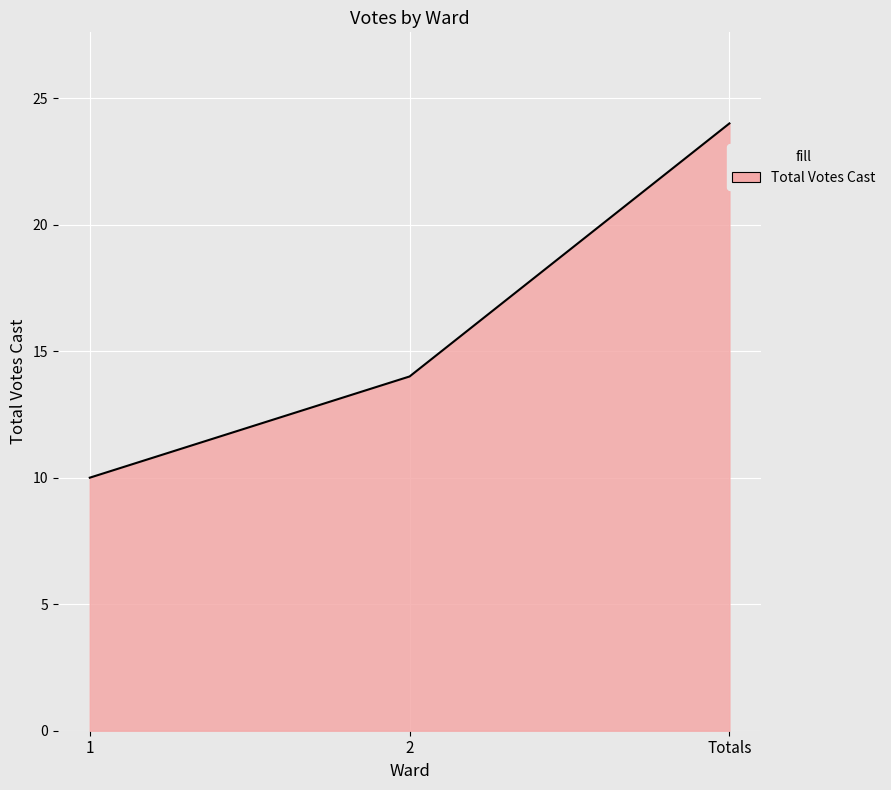

What is the average value?

16